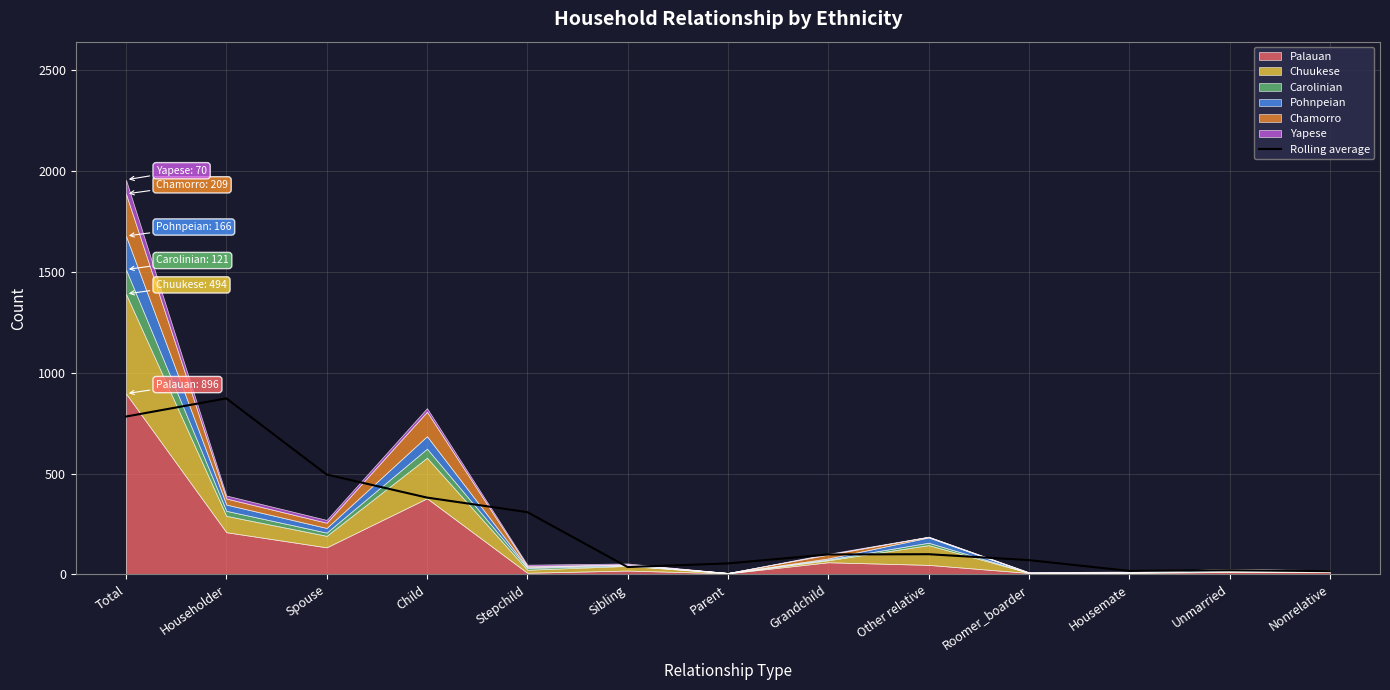

Reading left to right, extract all data points from this chart.

782.3	872.3	495.0	380.7	308.7	36.3	54.3	98.7	100.0	70.7	17.3	20.7	16.0